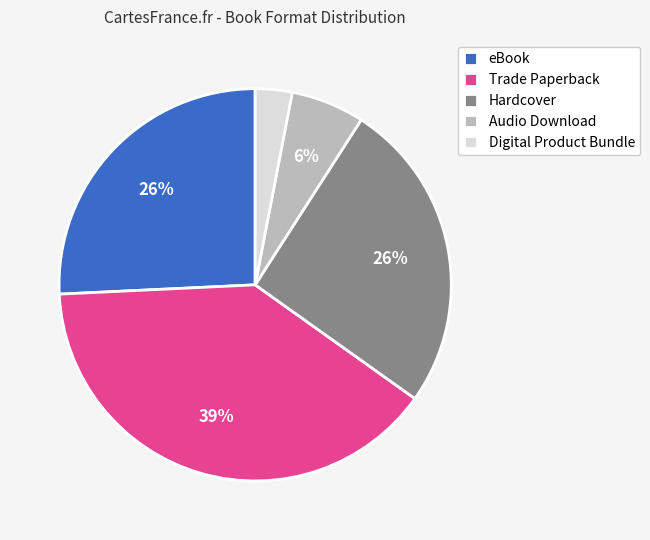

What is the largest slice in the pie chart?

Trade Paperback